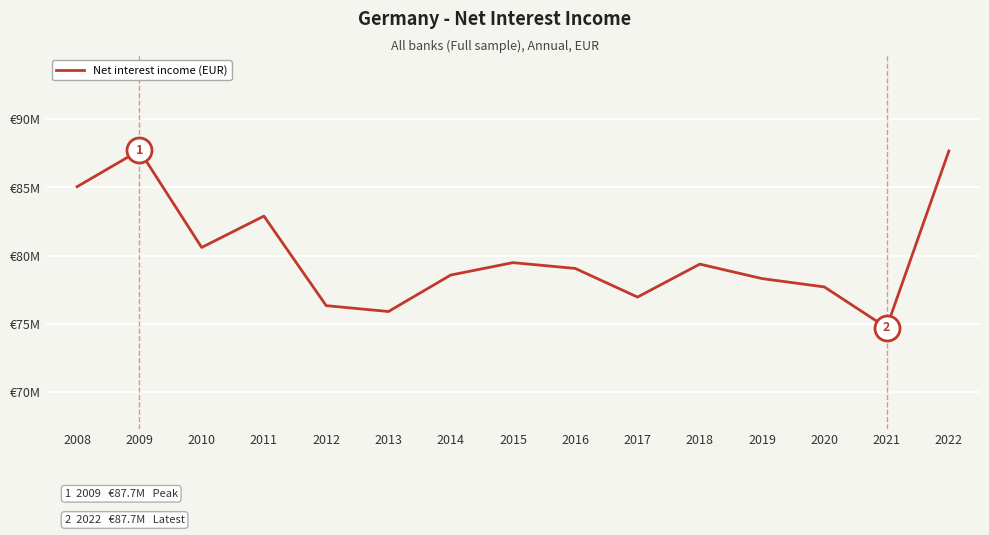

List the labels in order of value, largest first.

2009, 2022, 2008, 2011, 2010, 2015, 2018, 2016, 2014, 2019, 2020, 2017, 2012, 2013, 2021